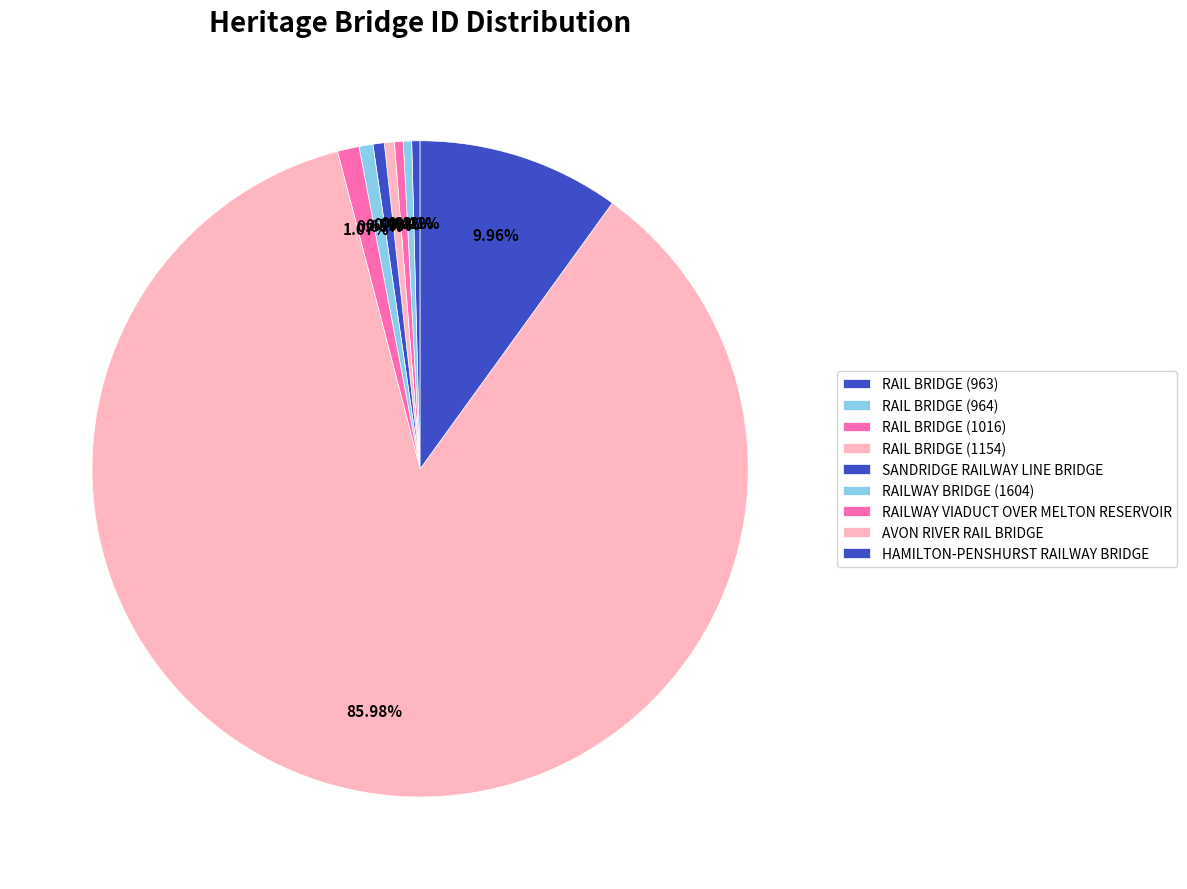

Do RAIL BRIDGE (1154) and RAIL BRIDGE (1016) together represent more than half of the pie?

No